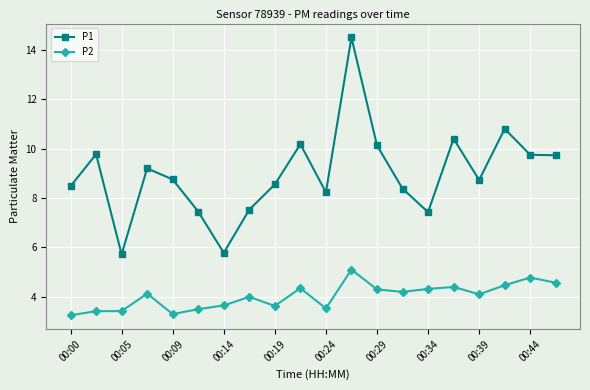

What is the minimum value for P1?

5.7